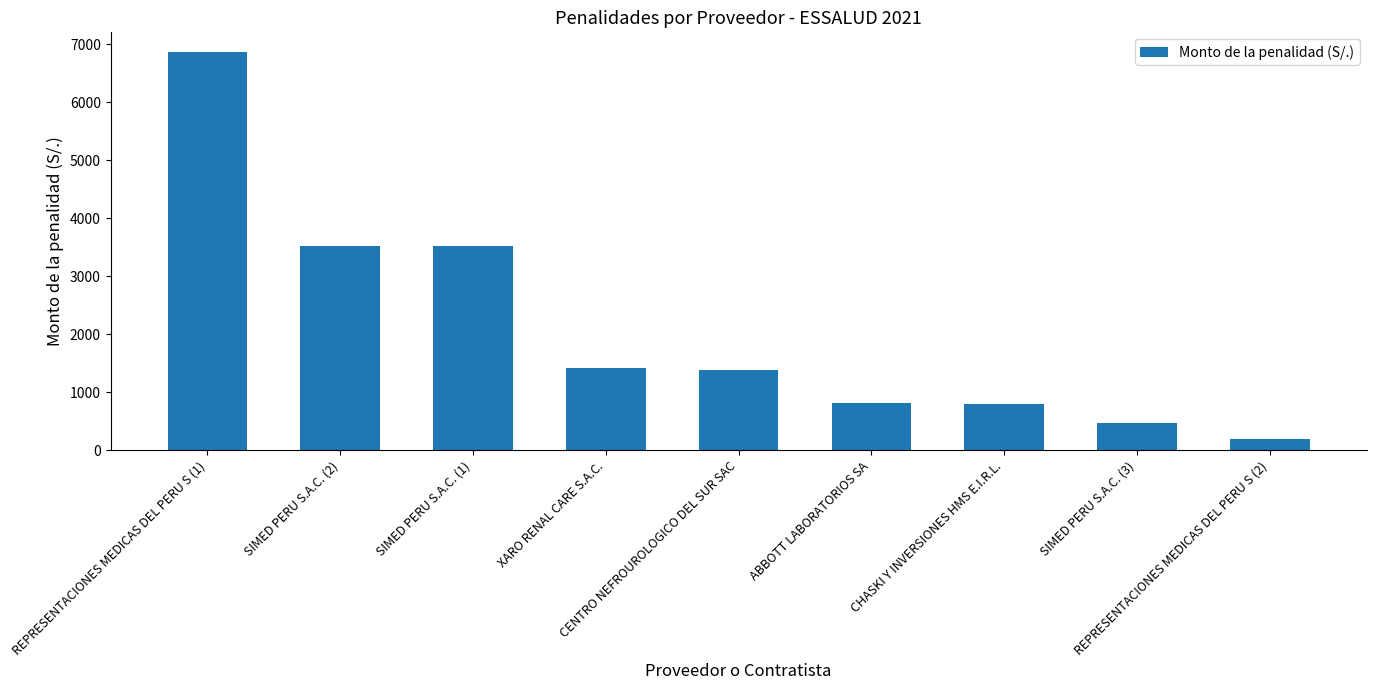

What is the ratio of the value at SIMED PERU S.A.C. (2) to the value at ABBOTT LABORATORIOS SA?

4.3